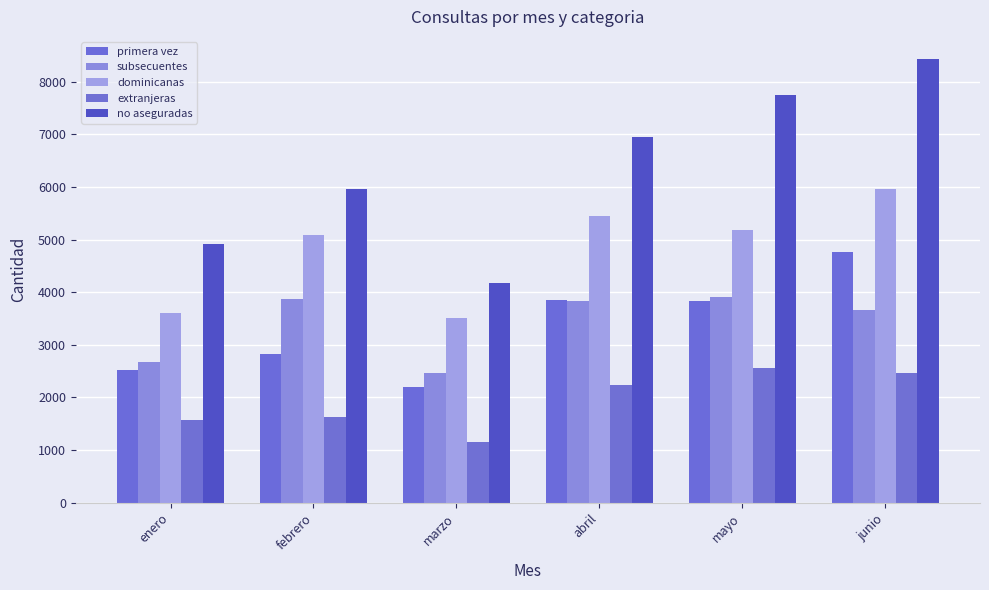

How many groups of bars are there?

6